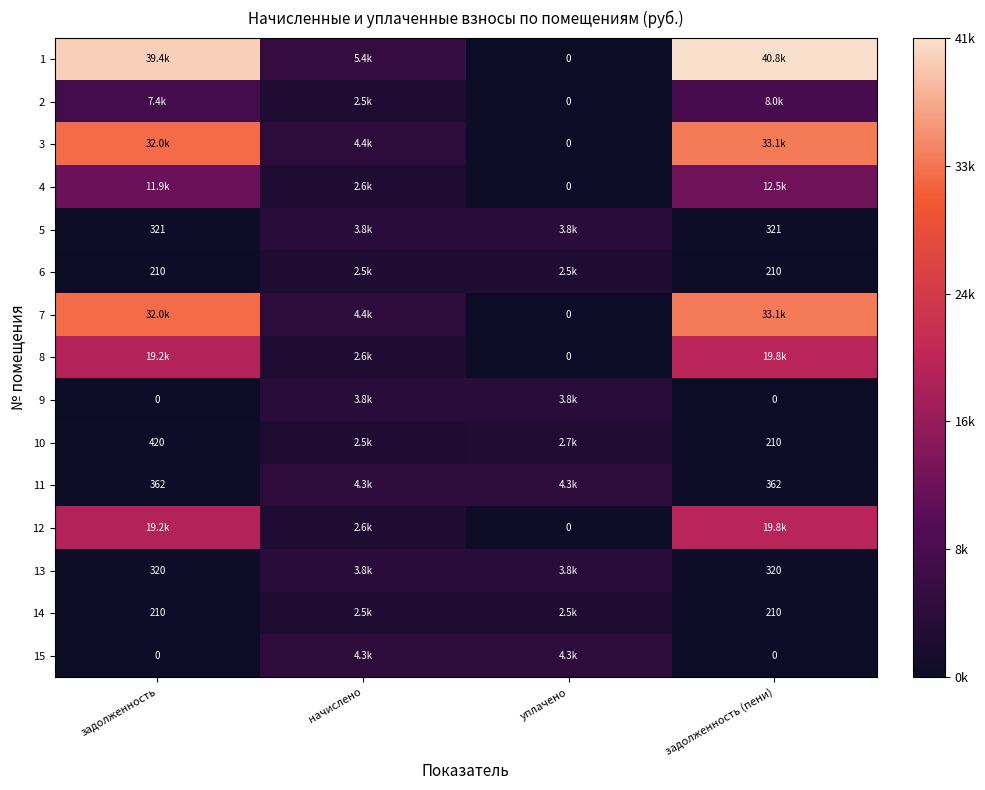

Rank the categories by 13 value from highest to lowest.

начислено, уплачено, задолженность, задолженность (пени)